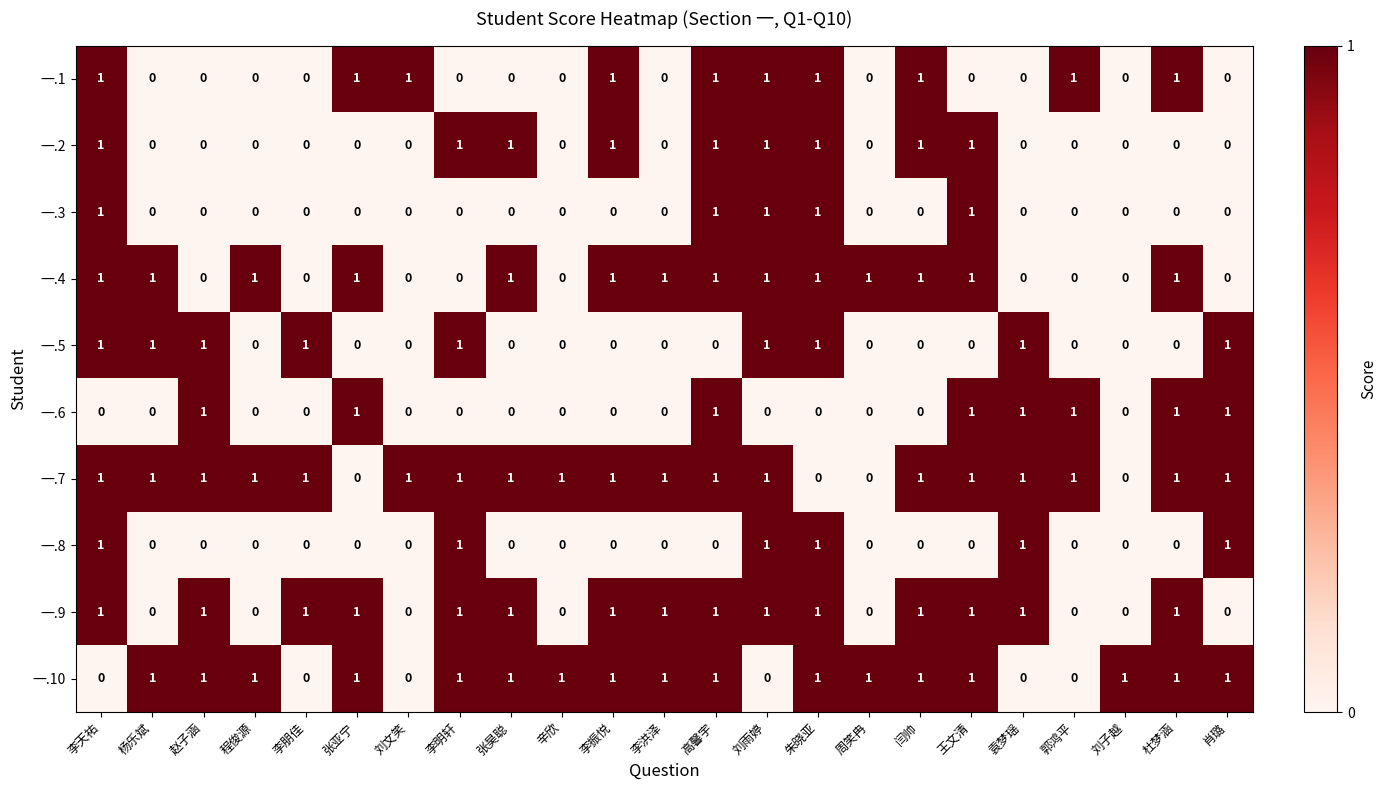

At how many categories does at least one series exceed 0?

23